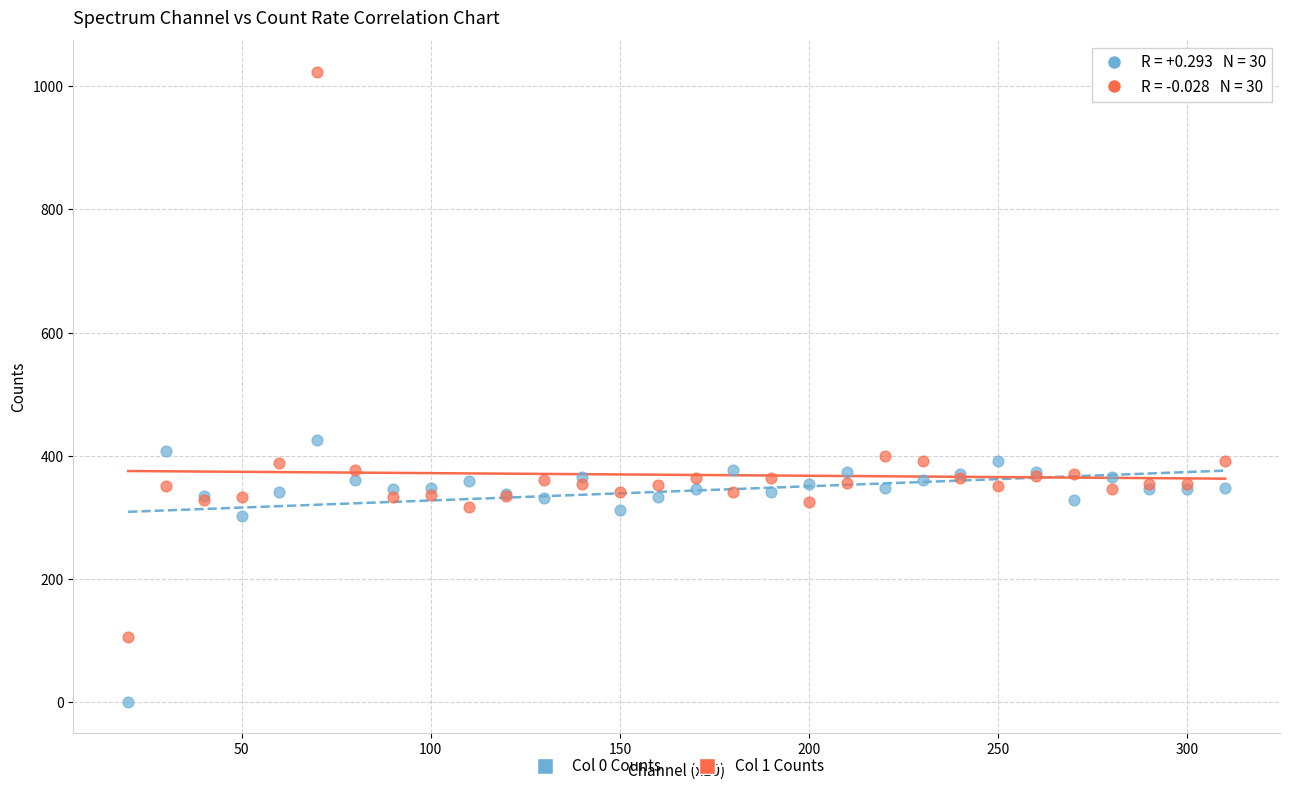

What are all the series names shown in the legend?

Col 0 Counts, Col 1 Counts